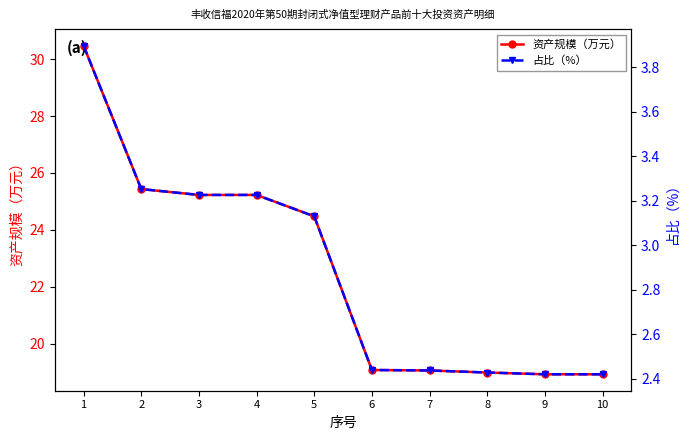

Is it true that 资产规模（万元） equals 25.4 at 2?

True